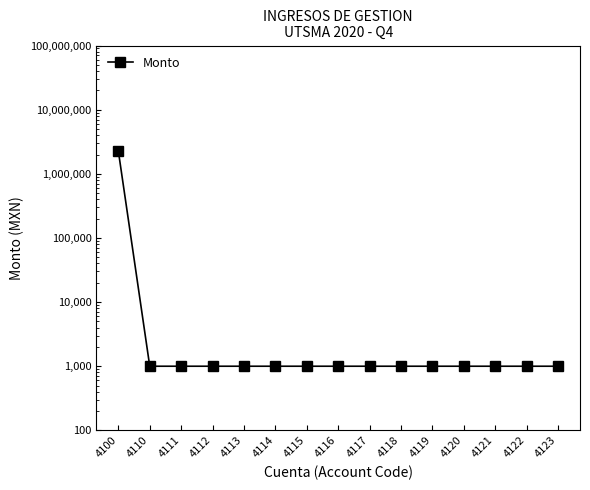

List the labels in order of value, largest first.

4100, 4110, 4111, 4112, 4113, 4114, 4115, 4116, 4117, 4118, 4119, 4120, 4121, 4122, 4123